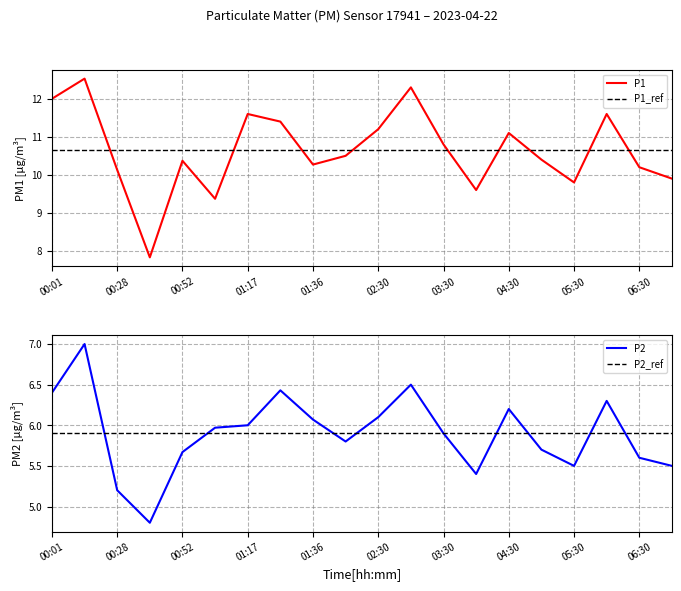

What position from the right is 05:00?

5